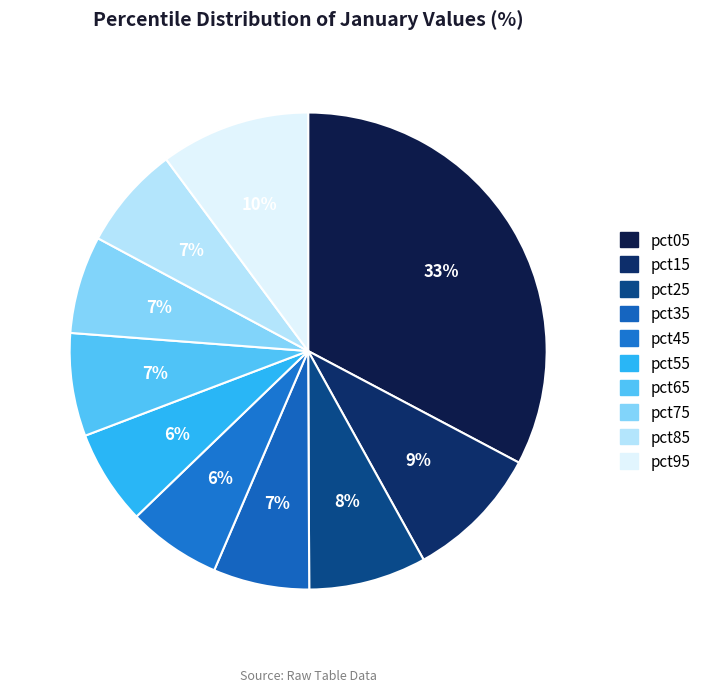

Combined, do pct15 and pct45 account for over 50%?

No